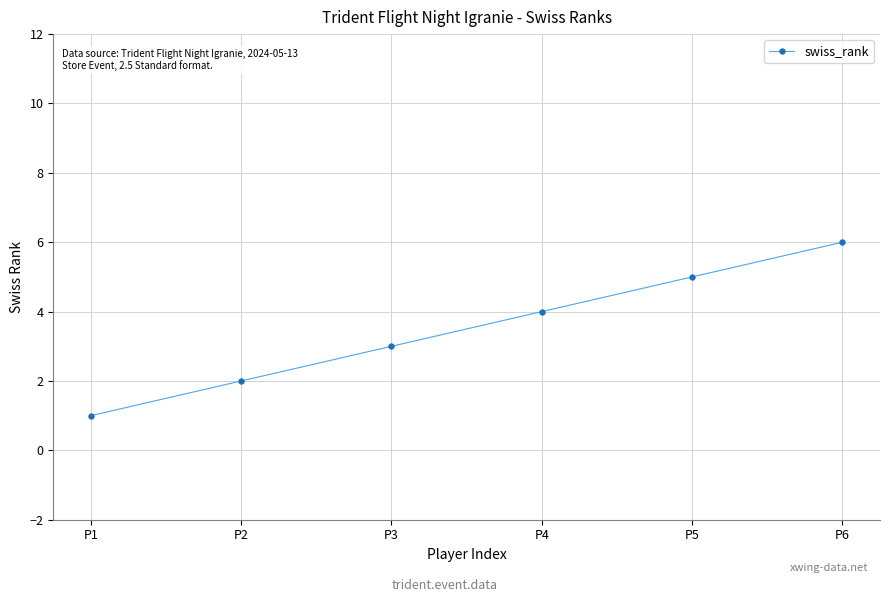

What is the average value?

4